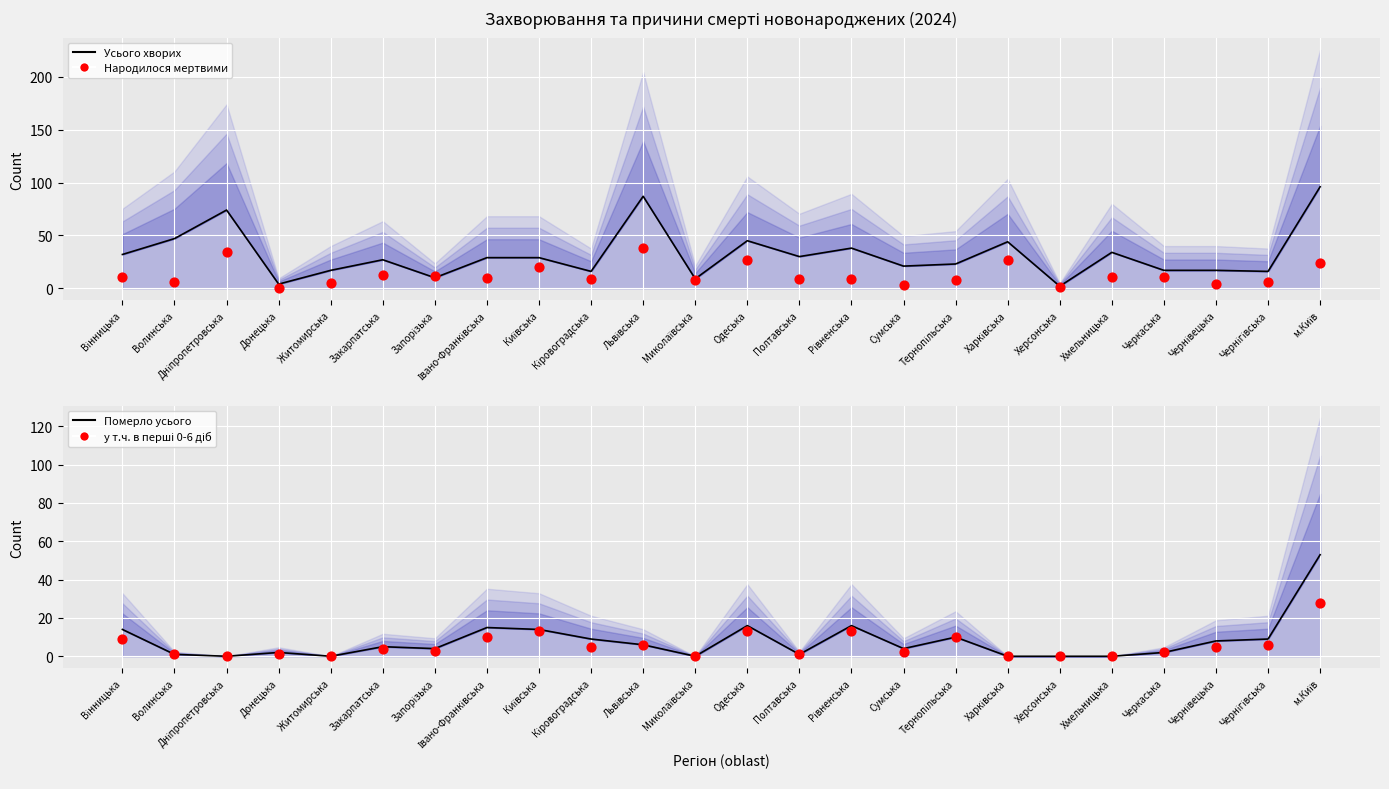

What are all the series names shown in the legend?

Усього хворих, Народилося мертвими, Померло усього, у т.ч. в перші 0-6 діб